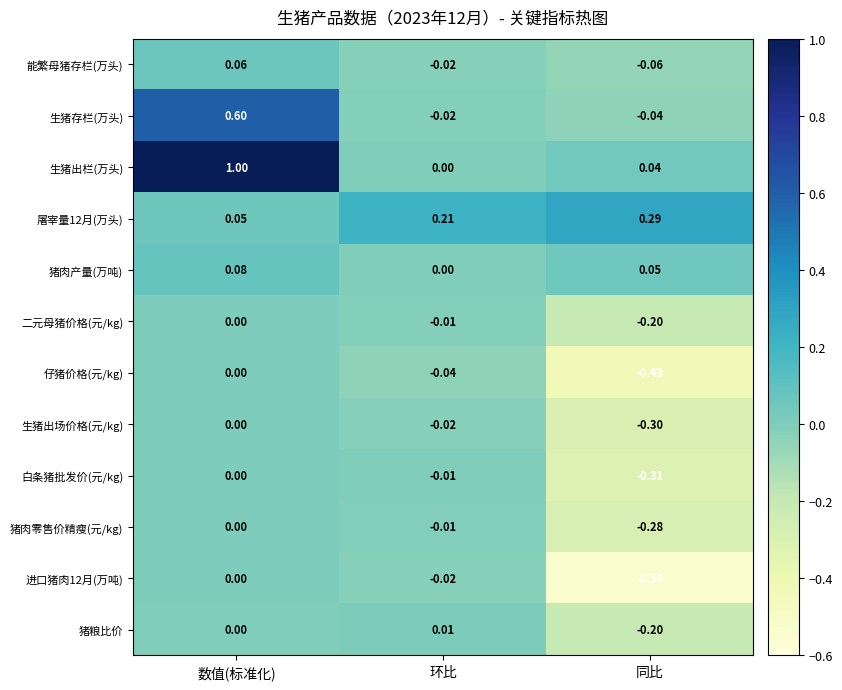

At which category is the sum across all series the highest?

数值(标准化)